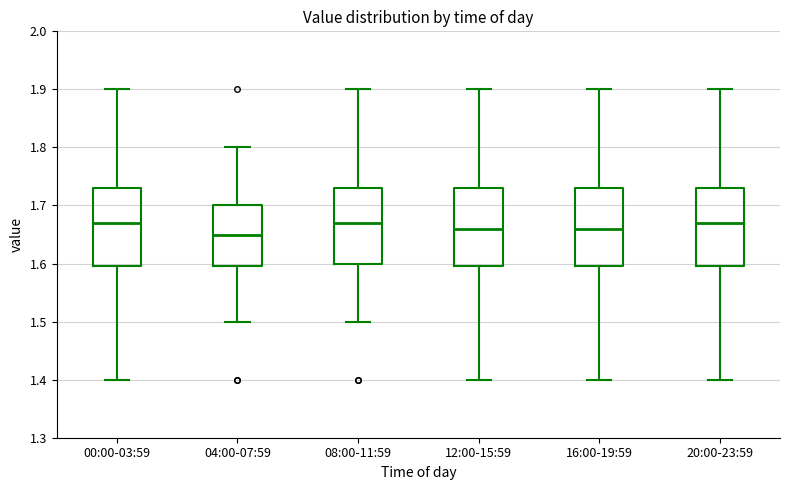

Where is the upper edge of the box for 00:00-03:59 on the y-axis? The values are not printed on the chart, so give them approximately, as read against the axis.

1.73